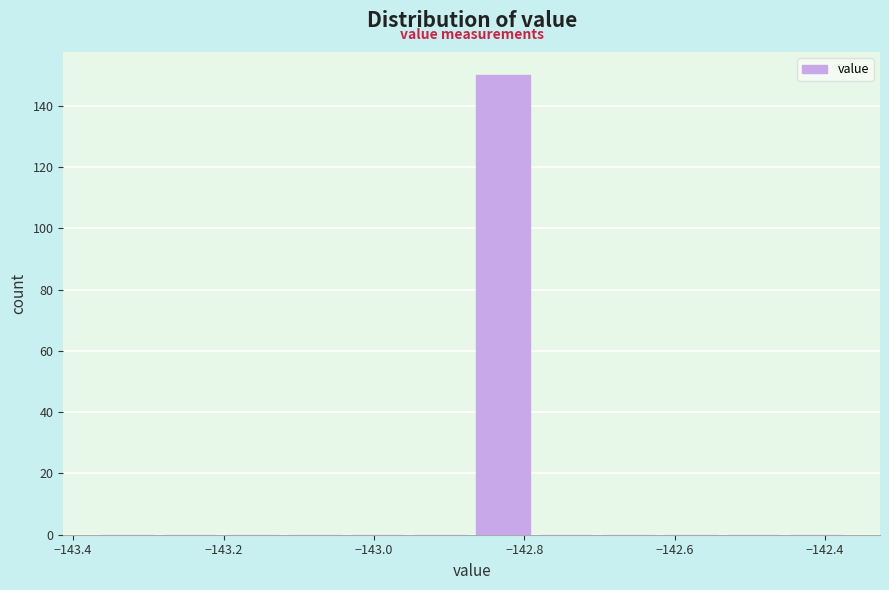

How tall is the bar that spans -142.86 to -142.78 on the x-axis? Neither the bar edges nor the heights are printed on the chart, so give them approximately, as read against the axes.

150